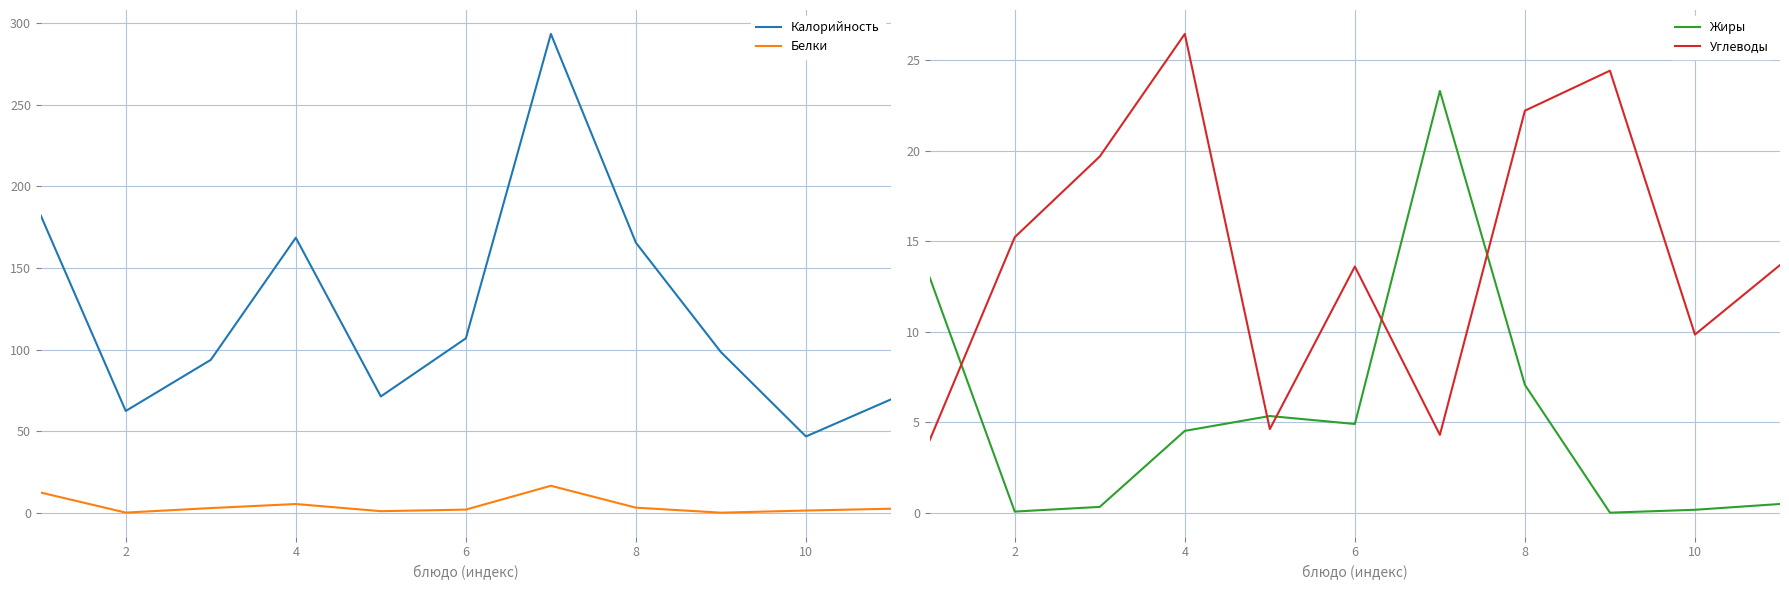

True or false: Белки and Калорийность cross at least once.

False